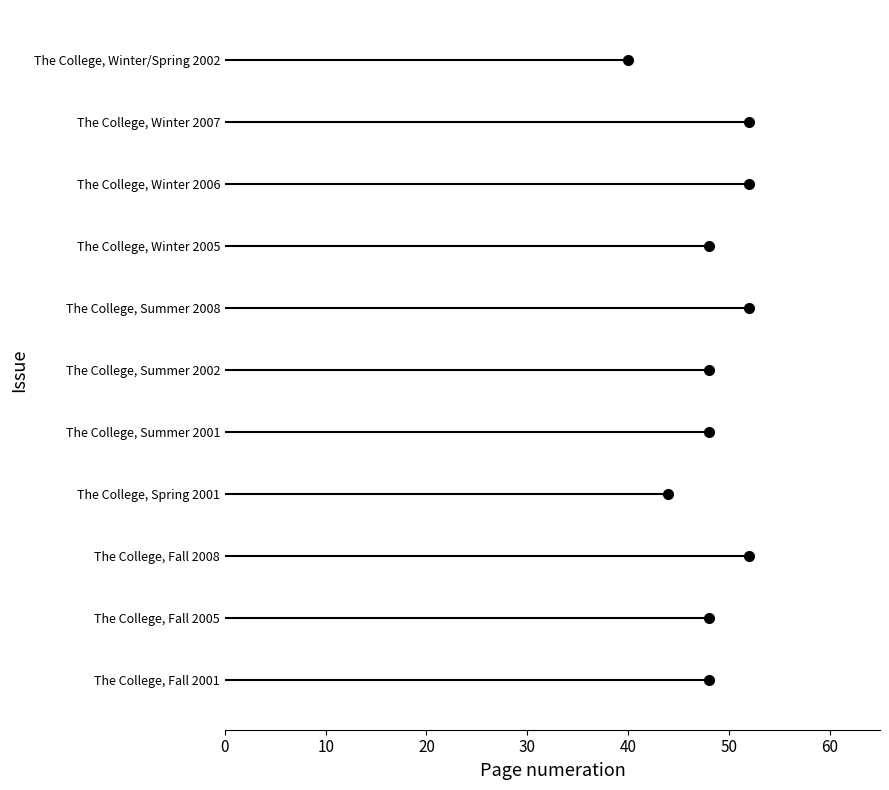

Approximately how many times larger is the value at The College, Fall 2005 compared to The College, Fall 2008?

0.9